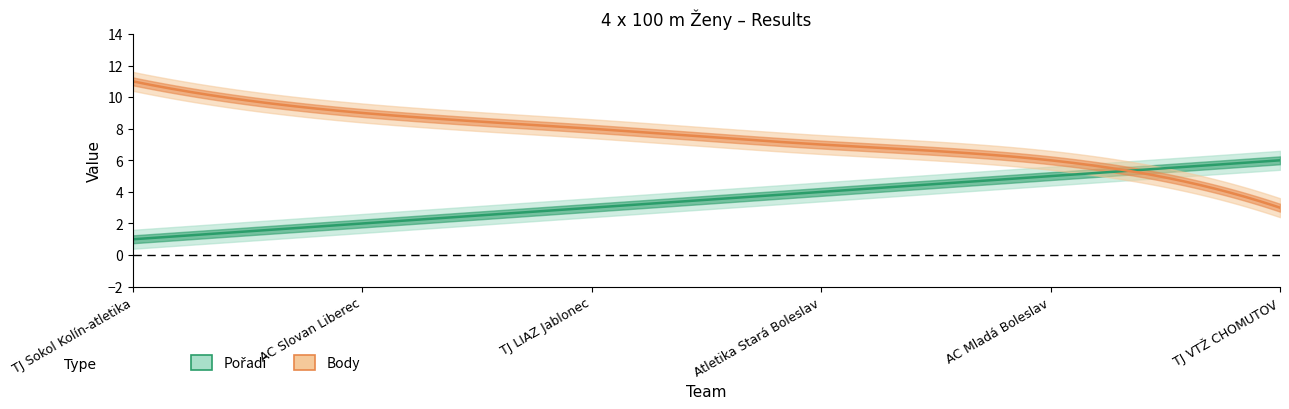

What is the label of the 3rd point from the right?

Atletika Stará Boleslav